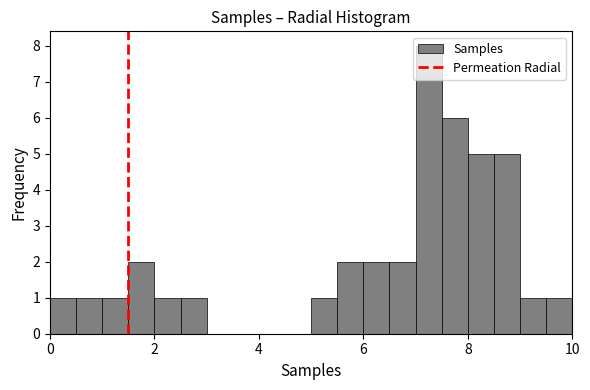

Read against the x-axis, roughly where is the centre of the tallest bar?

7.2